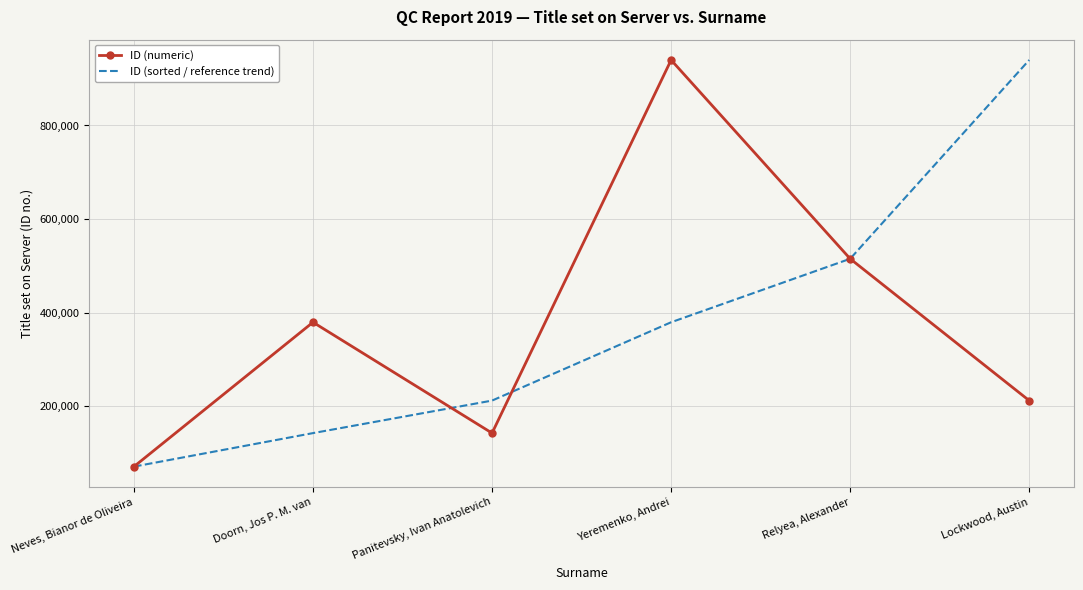

What is the sum of all ID (sorted / reference trend) values?

2258471